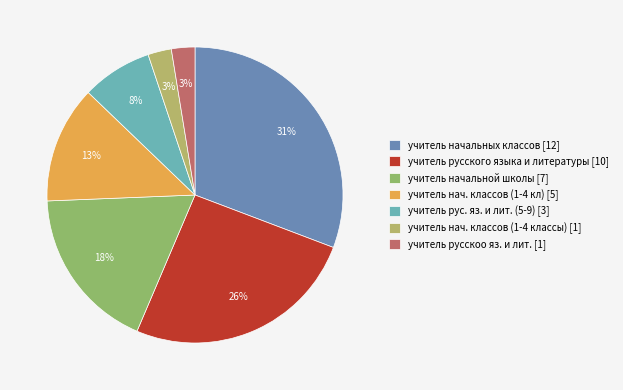

True or false: учитель начальной школы [7] accounts for 18% of the total.

True